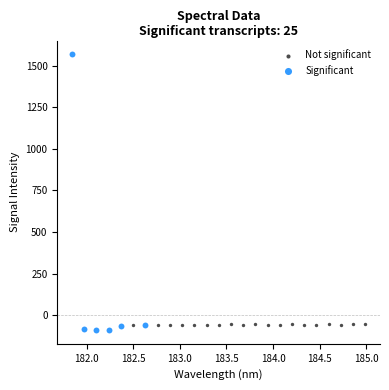

Which series contains the highest Y value?

Significant